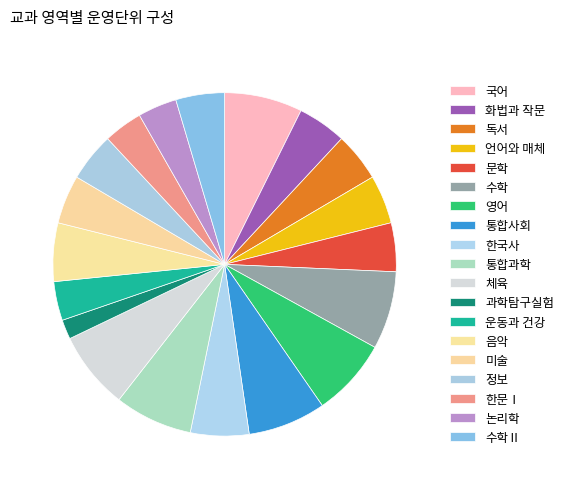

Combined, what portion of the pie is 체육 and 한문Ⅰ?

11.0%